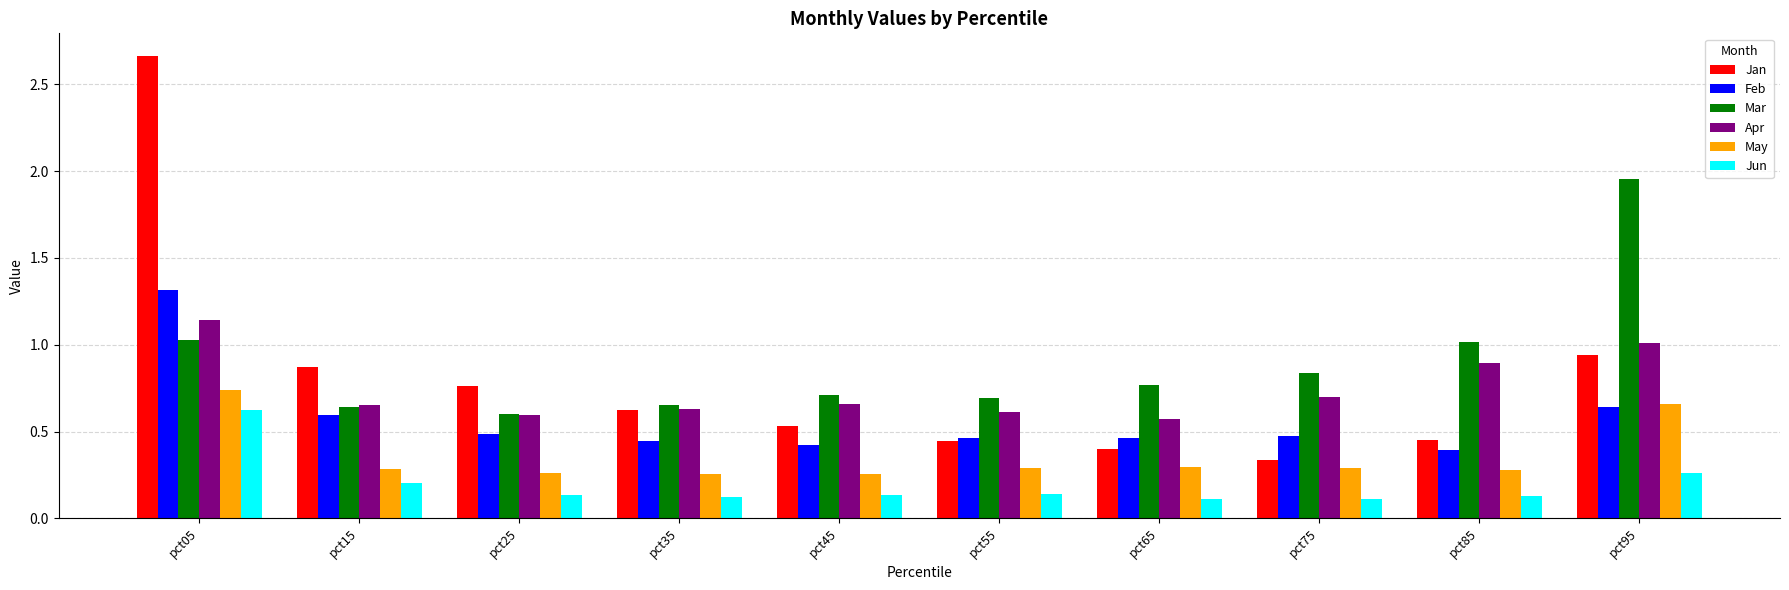

Rank the series by their maximum value, from lowest to highest.

Jun, May, Apr, Feb, Mar, Jan